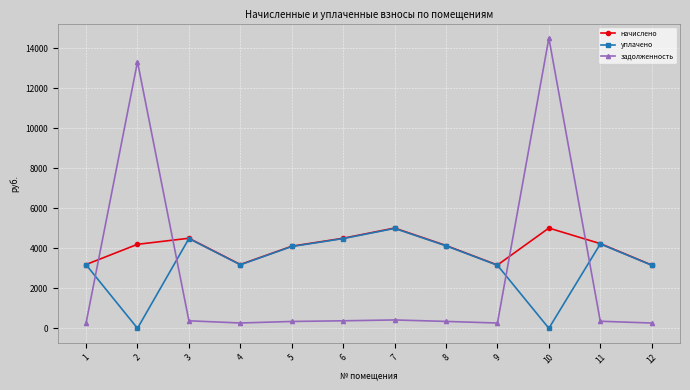

True or false: уплачено has a value of 940.8 at 9.

False